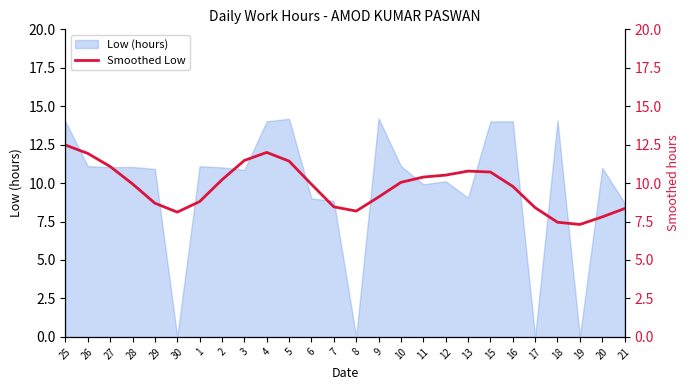

What is the sum of all values?

253.4